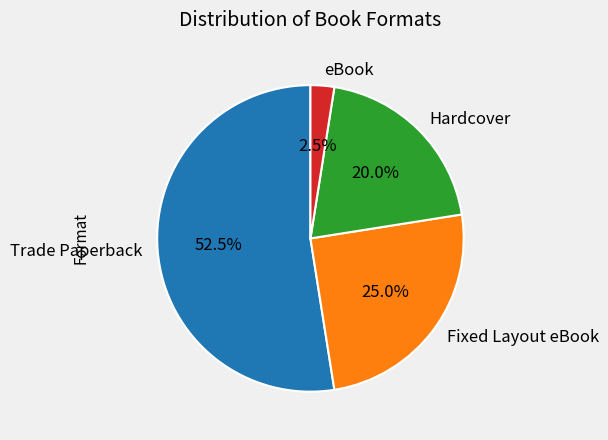

To the nearest percent, what is the average slice percentage?

25%